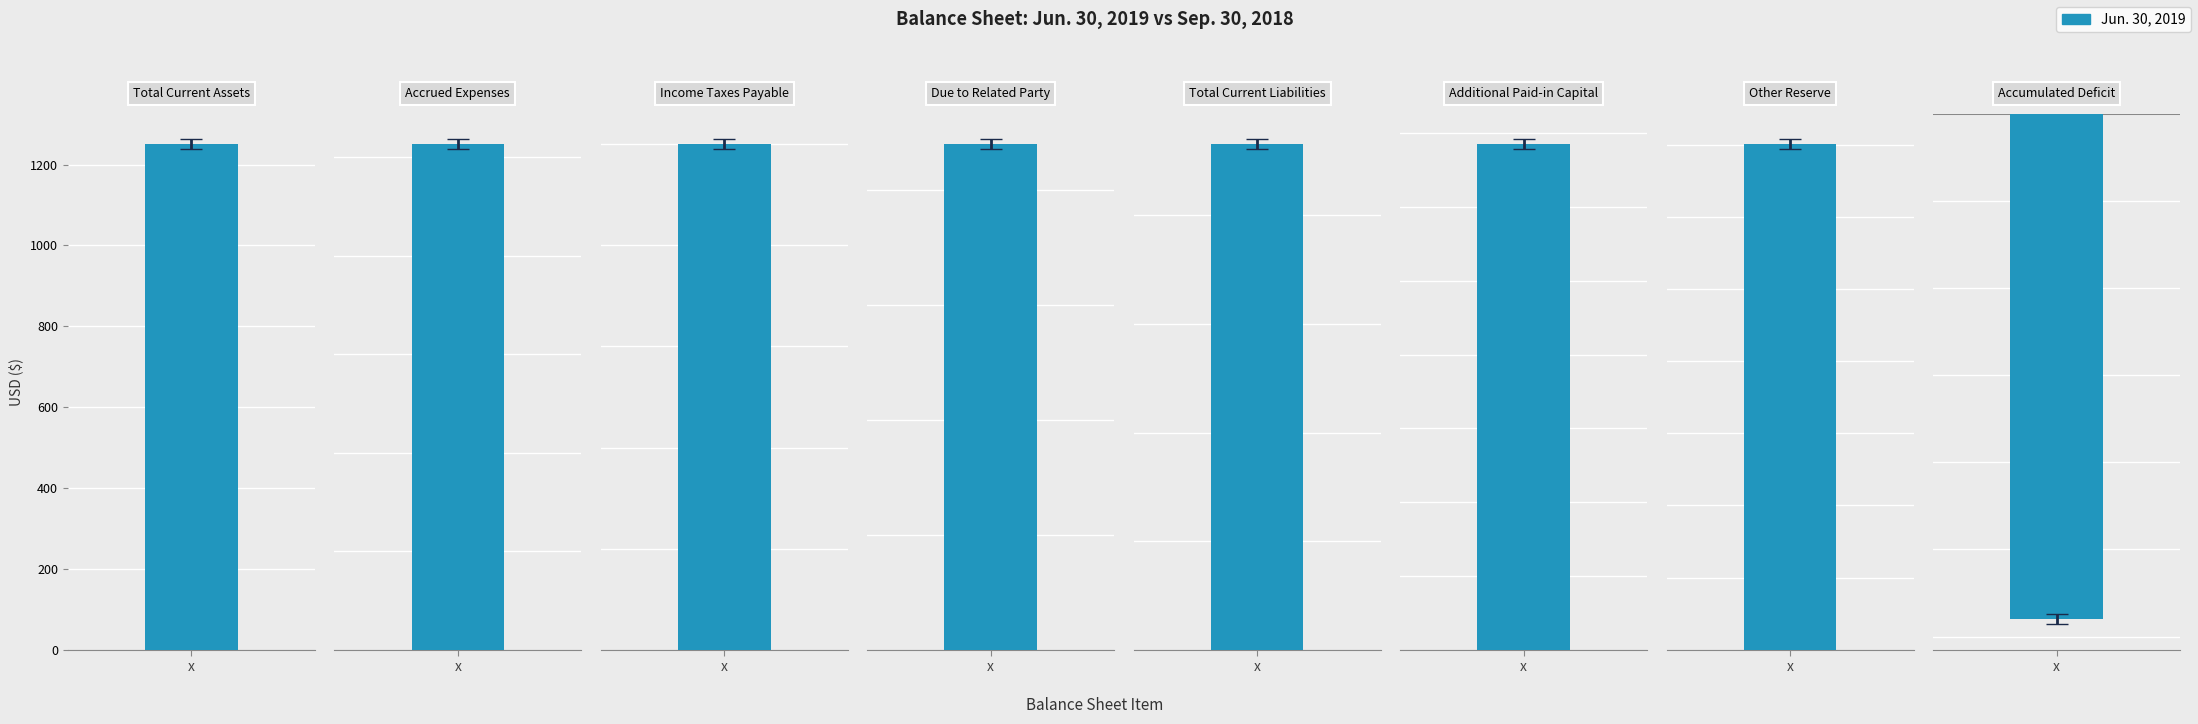

How many values in Jun. 30, 2019 are below zero?

1